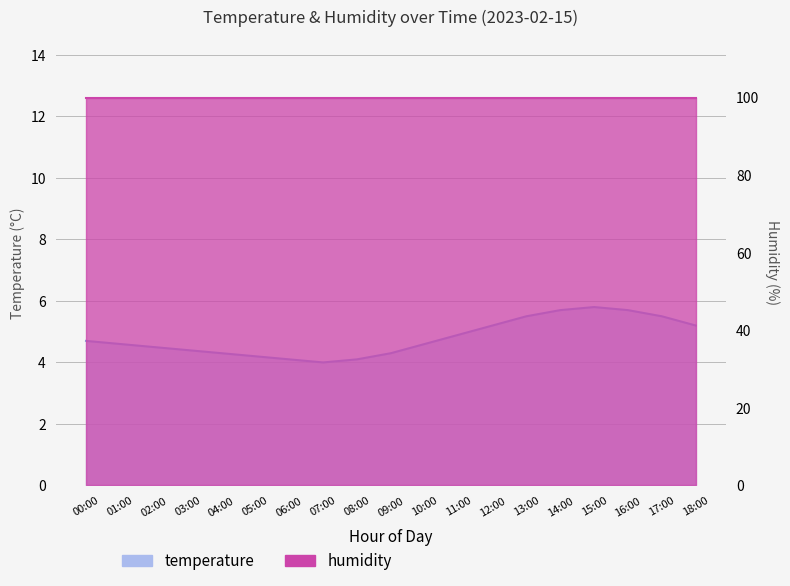

How many data points does each series have?

19